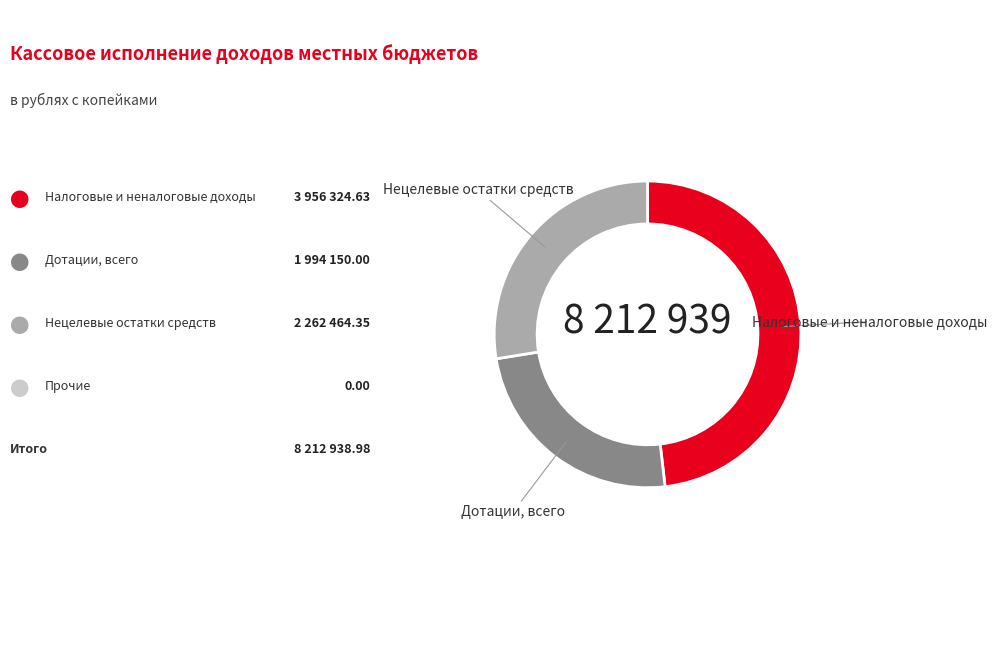

Is there a majority slice in this chart?

No